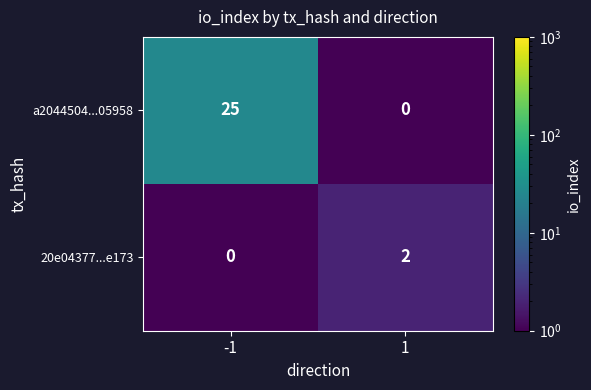

The value of 20e04377...e173 at -1 is 0. True or false?

True